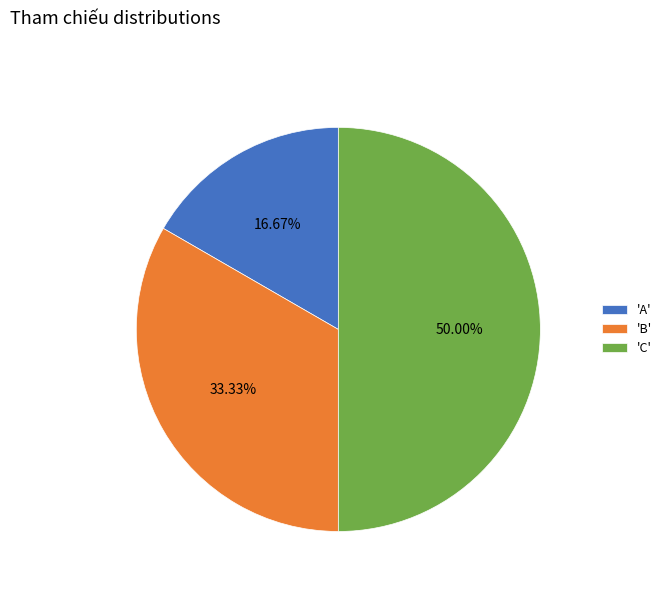

Which category has the biggest portion of the pie?

'C'